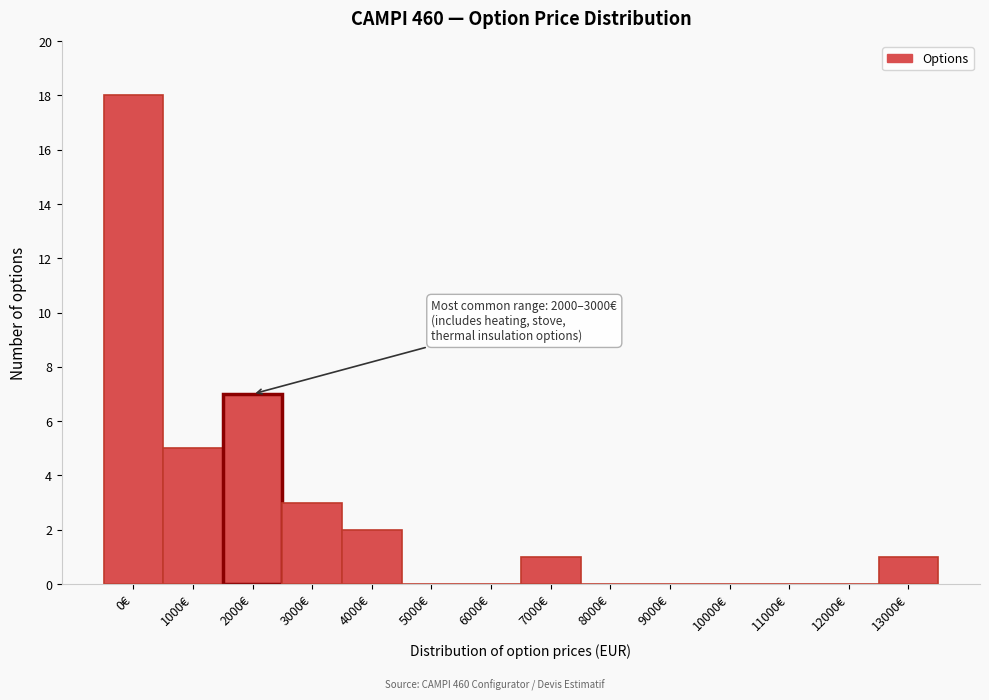

Reading left to right, list all the values displayed in this chart.

0€=18	1000€=5	2000€=7	3000€=3	4000€=2	5000€=0	6000€=0	7000€=1	8000€=0	9000€=0	10000€=0	11000€=0	12000€=0	13000€=1